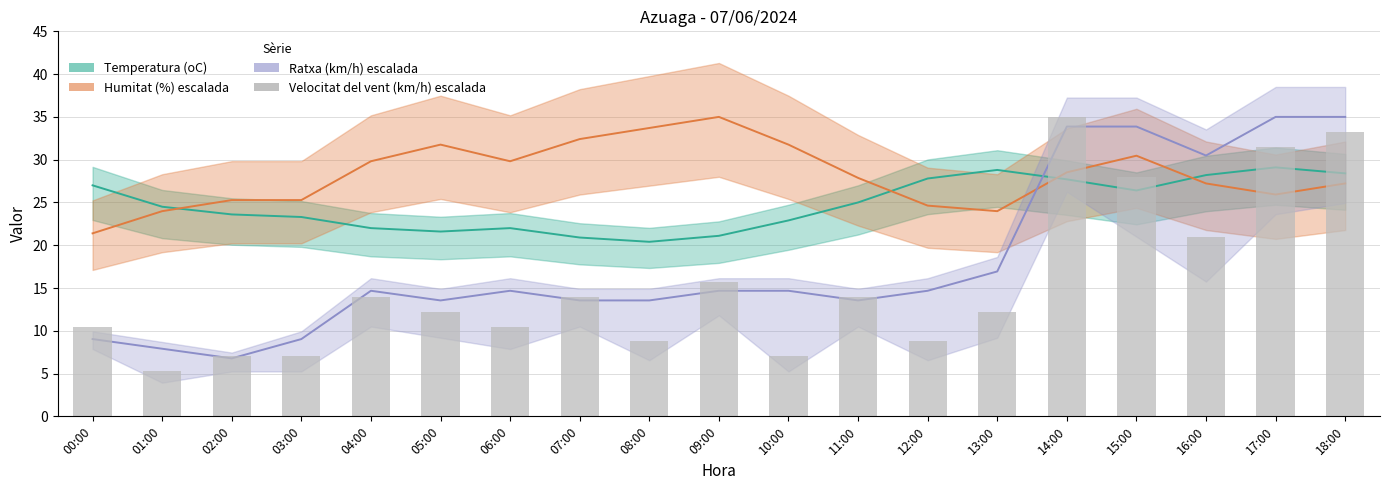

What is the change in value from 12:00 to 14:00?

+26.2